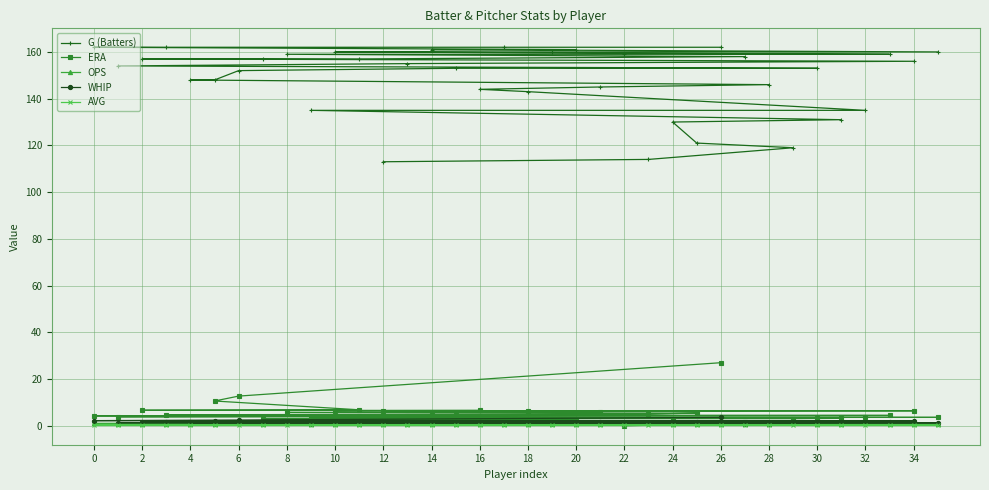

Does the chart display data point markers on the line(s)?

Yes